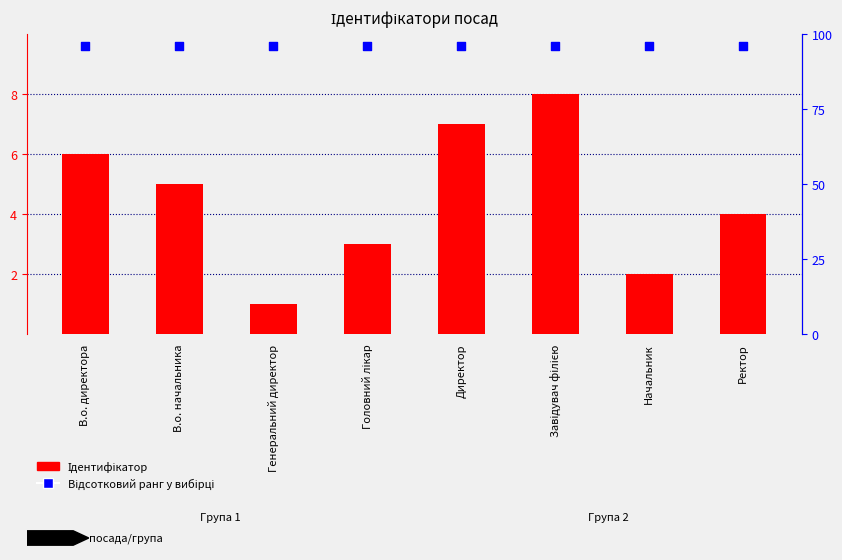

Which series reaches the minimum Y coordinate?

Ідентифікатор